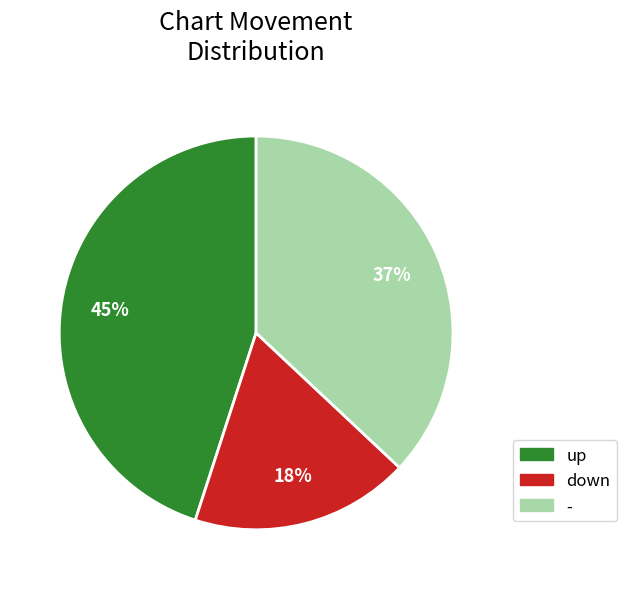

To the nearest percent, what is the difference between the - and up slice percentages?

8%